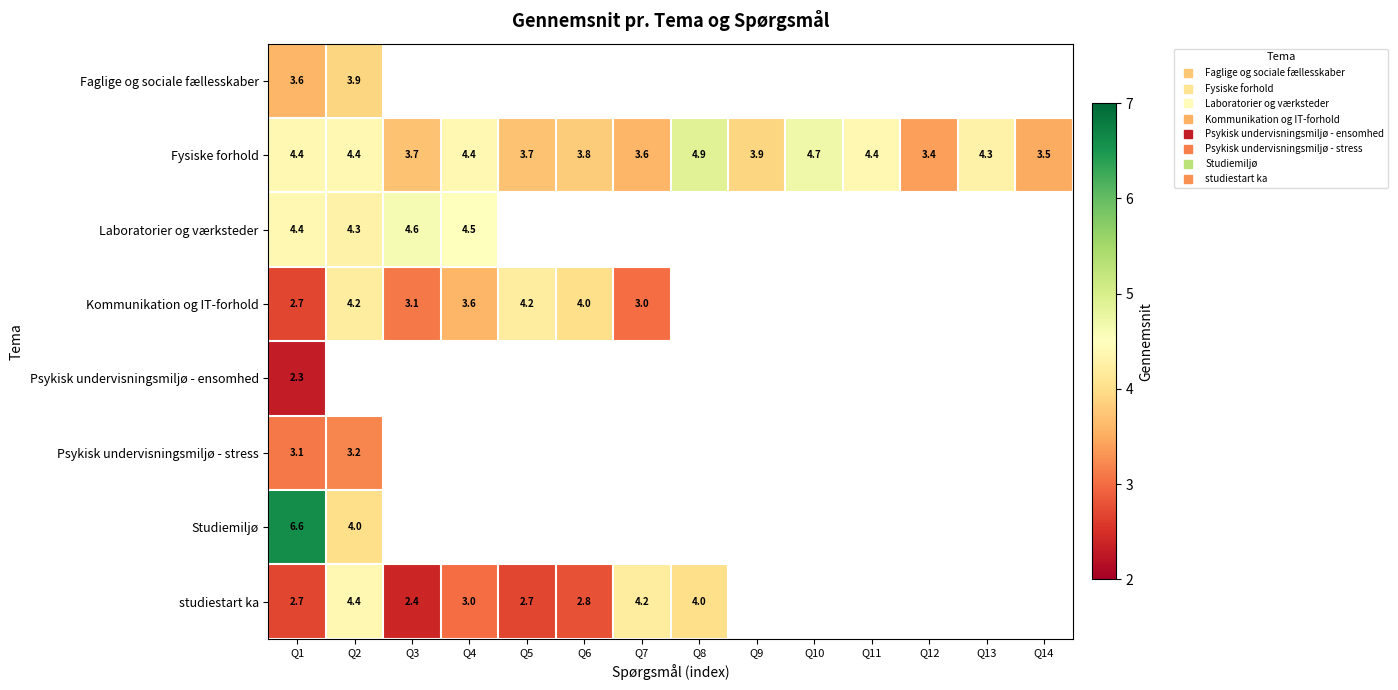

Is it true that Faglige og sociale fællesskaber equals 5.4 at Q1?

False